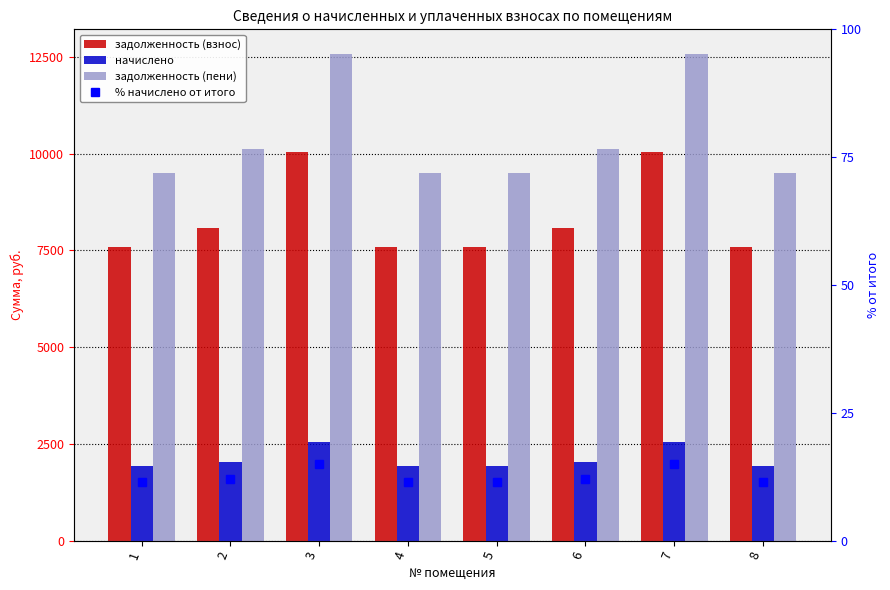

What is the approximate value of задолженность (пени) at 3?

12583.4